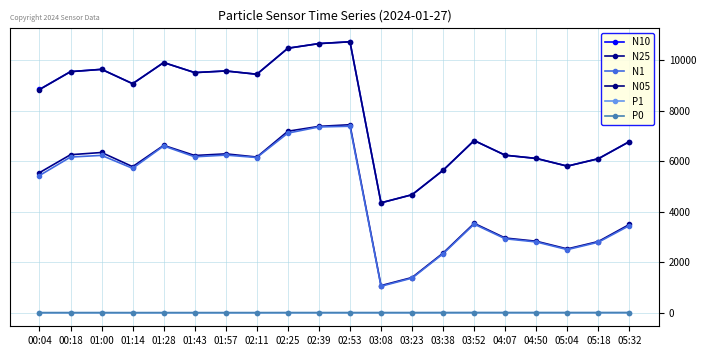

At which category does P1 reach its first local valley?

01:14